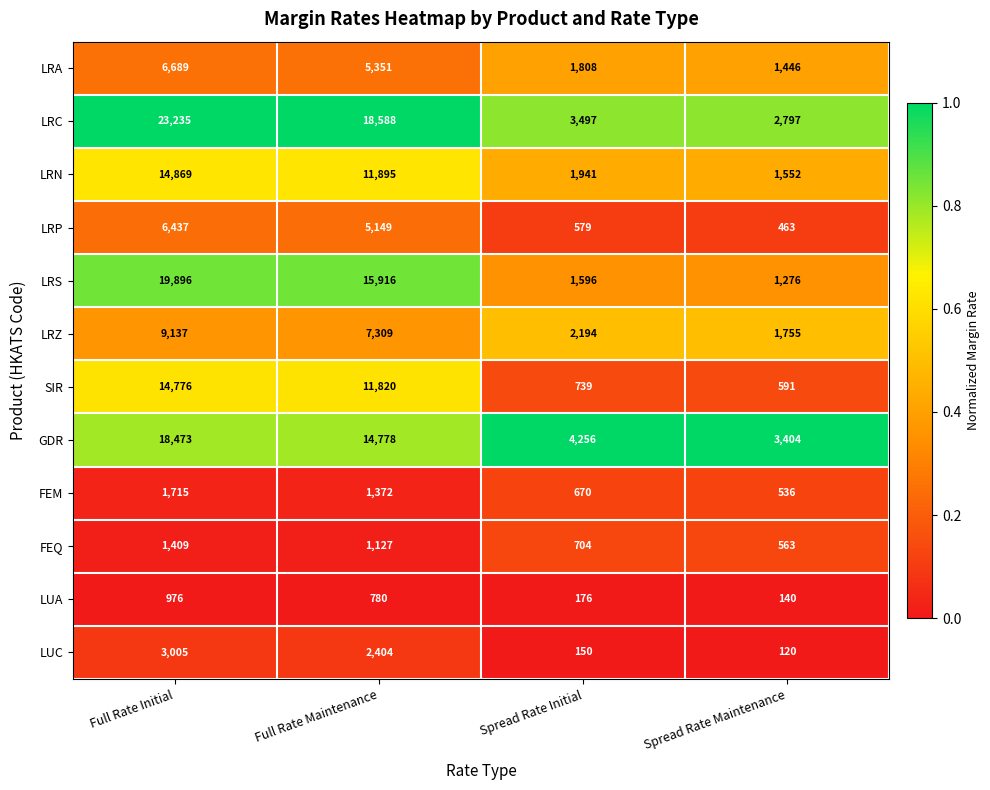

At which label does LRC first exceed 18588?

Full Rate Initial